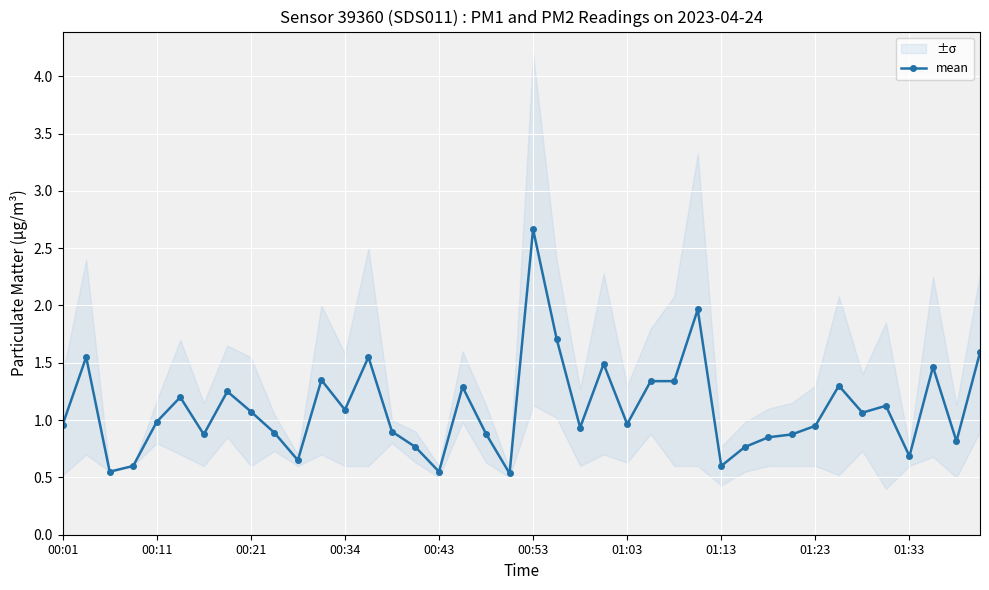

What is the highest value of the mean series?

2.7